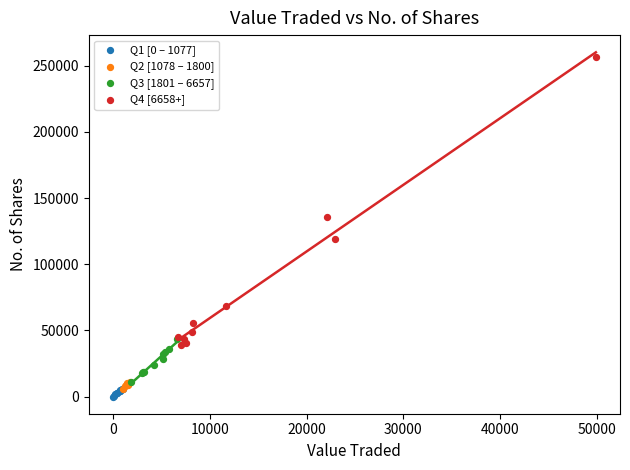

Which series reaches the minimum Y coordinate?

Q1 [0 – 1077]